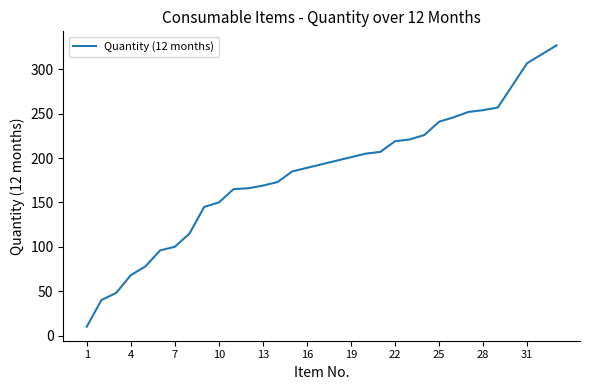

What is the maximum value shown in the chart?

327